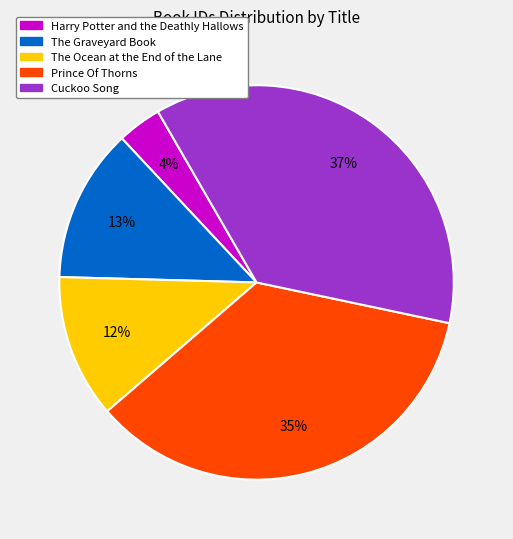

Which has a higher value, Cuckoo Song or The Ocean at the End of the Lane?

Cuckoo Song